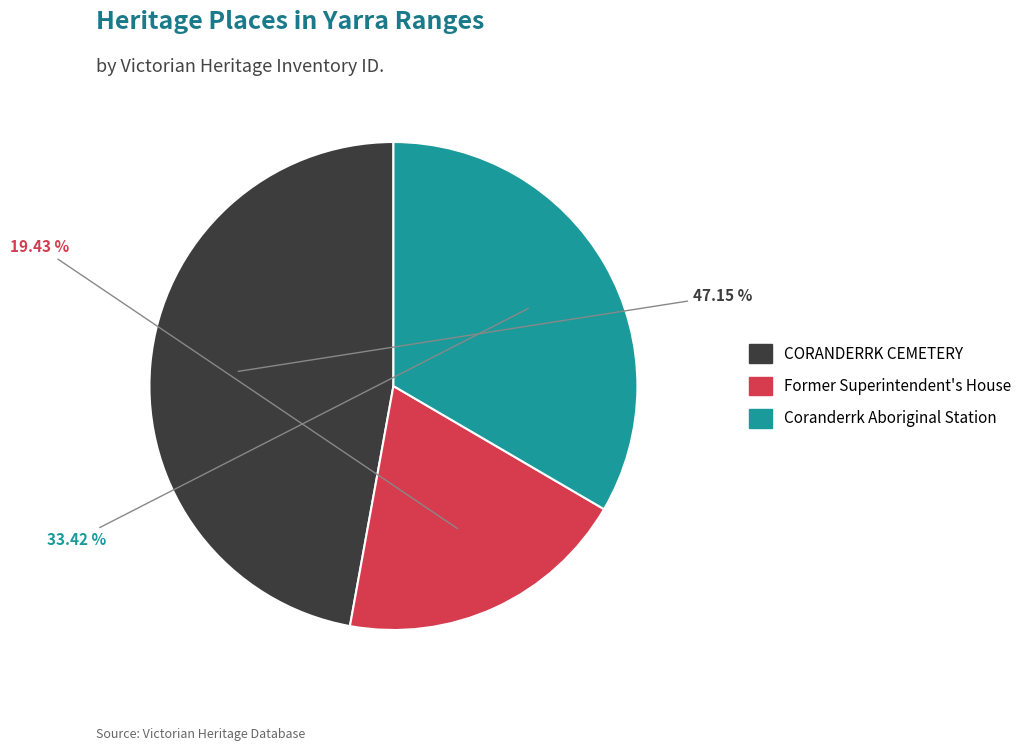

To the nearest percent, what is the difference between the CORANDERRK CEMETERY and Former Superintendent's House slice percentages?

28%